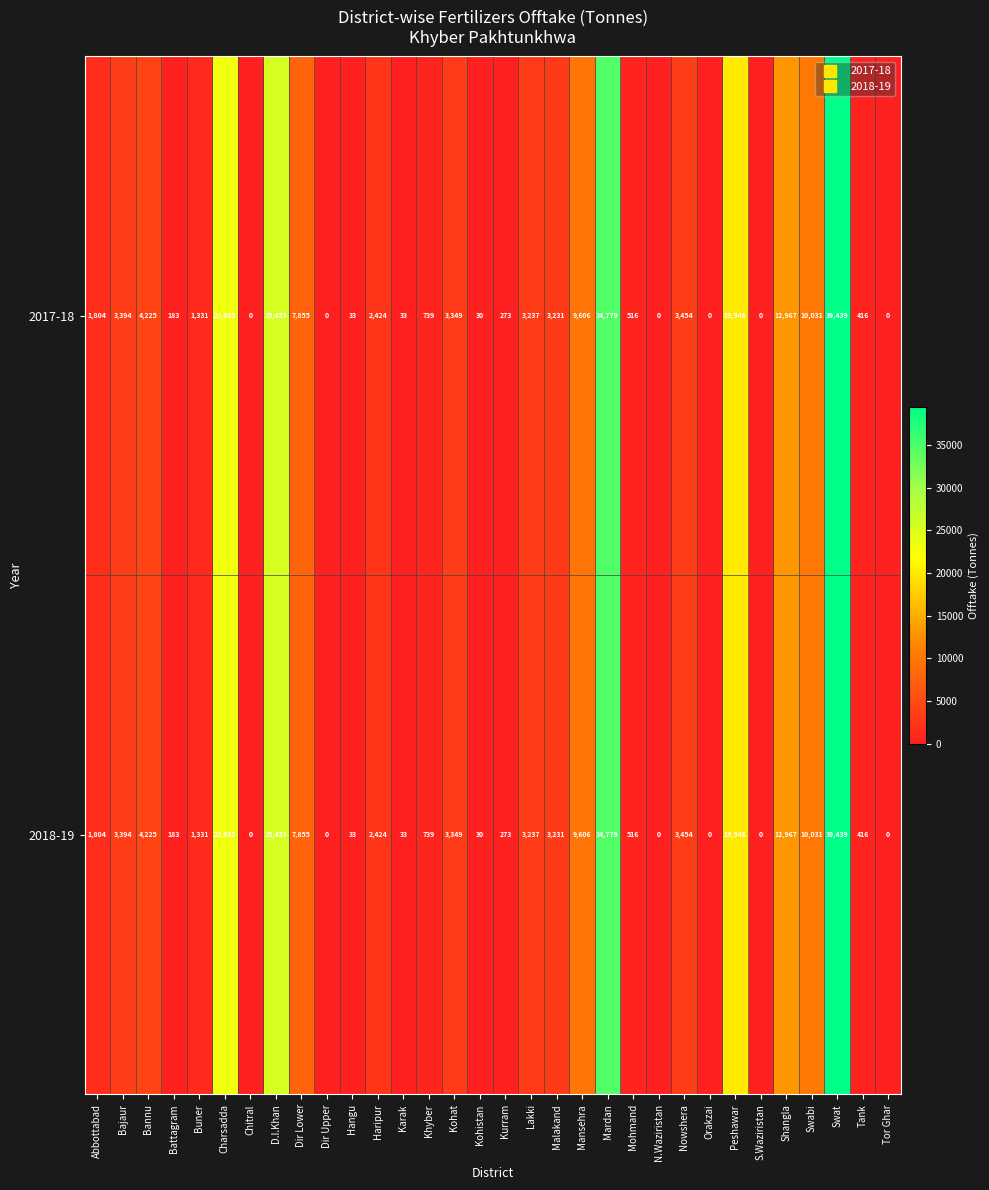

What is the difference between the second highest and second lowest values in the 2017-18 series?

34779